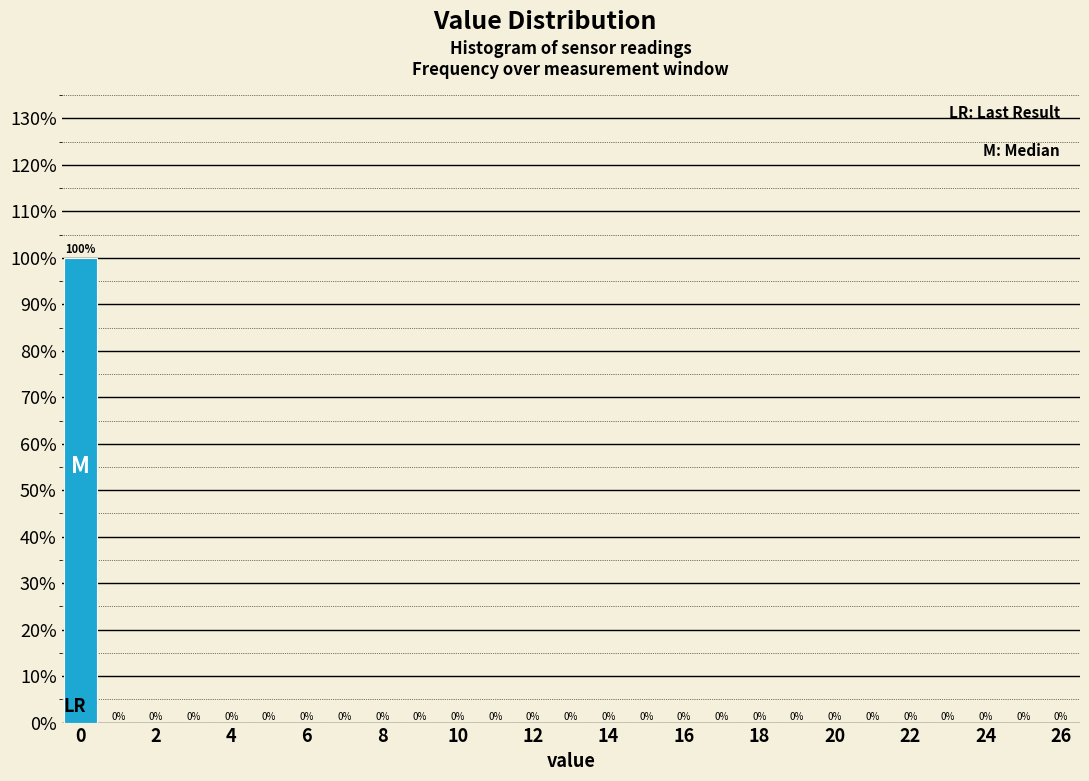

Reading left to right, list every bar in this chart as the range it spans on the x-axis followed by its height. The bar edges are not printed on the chart, so give them approximately, as read against the axis.

-0.5 to 0.5: 100
0.5 to 1.5: 0
1.5 to 2.5: 0
2.5 to 3.5: 0
3.5 to 4.5: 0
4.5 to 5.5: 0
5.5 to 6.5: 0
6.5 to 7.5: 0
7.5 to 8.5: 0
8.5 to 9.5: 0
9.5 to 10.5: 0
10.5 to 11.5: 0
11.5 to 12.5: 0
12.5 to 13.5: 0
13.5 to 14.5: 0
14.5 to 15.5: 0
15.5 to 16.5: 0
16.5 to 17.5: 0
17.5 to 18.5: 0
18.5 to 19.5: 0
19.5 to 20.5: 0
20.5 to 21.5: 0
21.5 to 22.5: 0
22.5 to 23.5: 0
23.5 to 24.5: 0
24.5 to 25.5: 0
25.5 to 26.5: 0